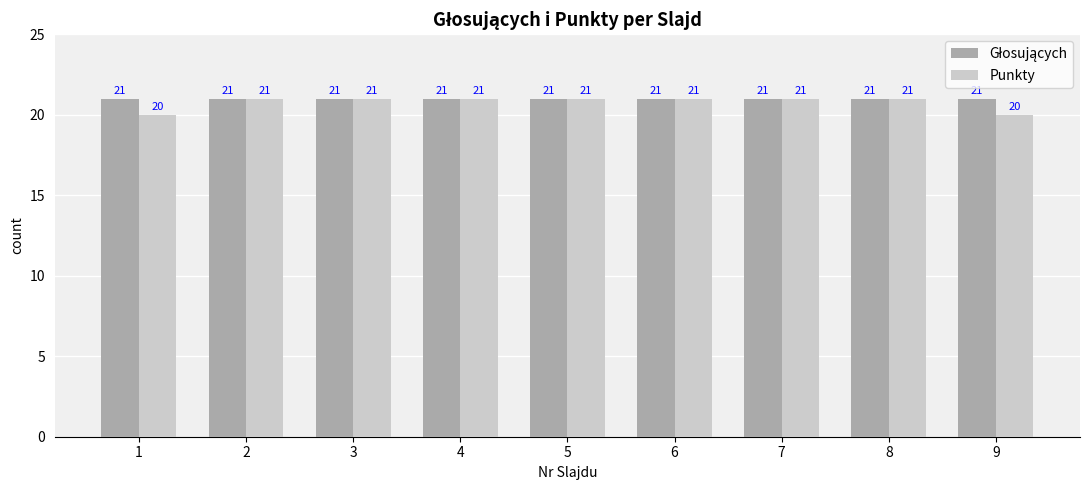

What is the minimum value shown in the chart?

20